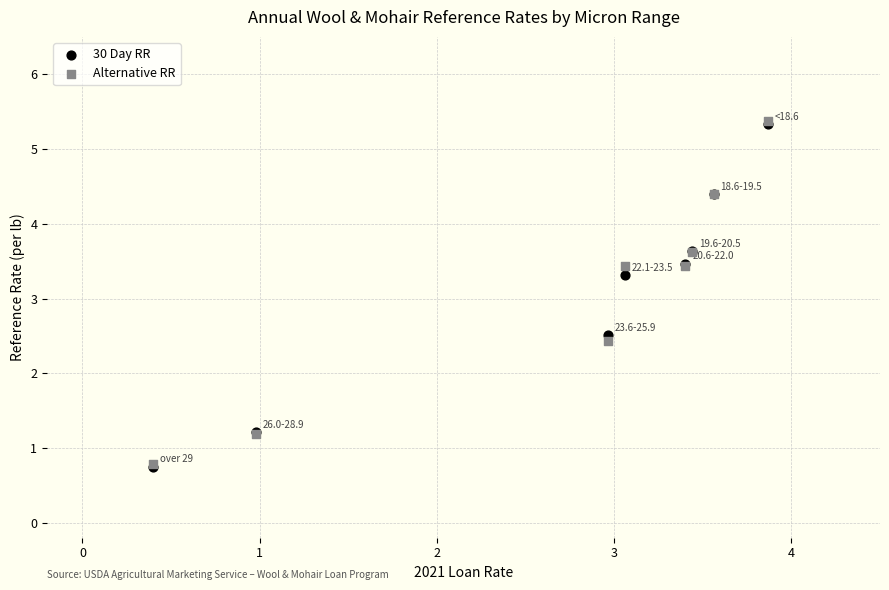

In the Alternative RR series, what Y value is closest to 3?

3.4